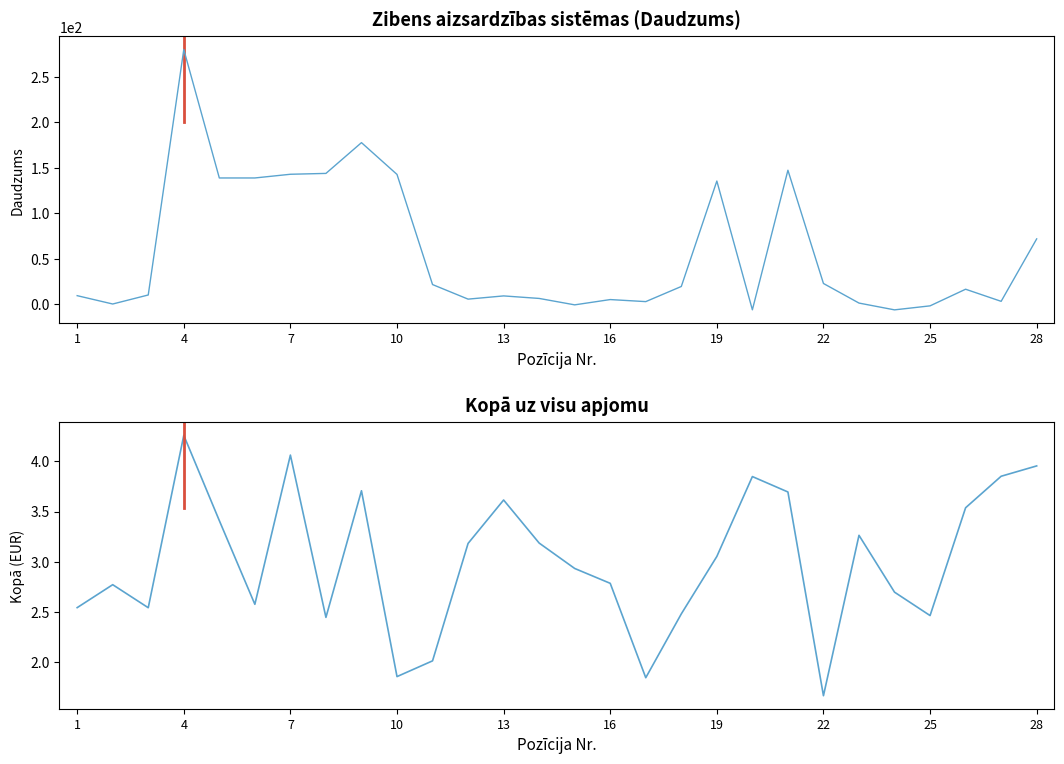

True or false: Kopā uz visu apjomu has a value of 4.5 at 14.

False